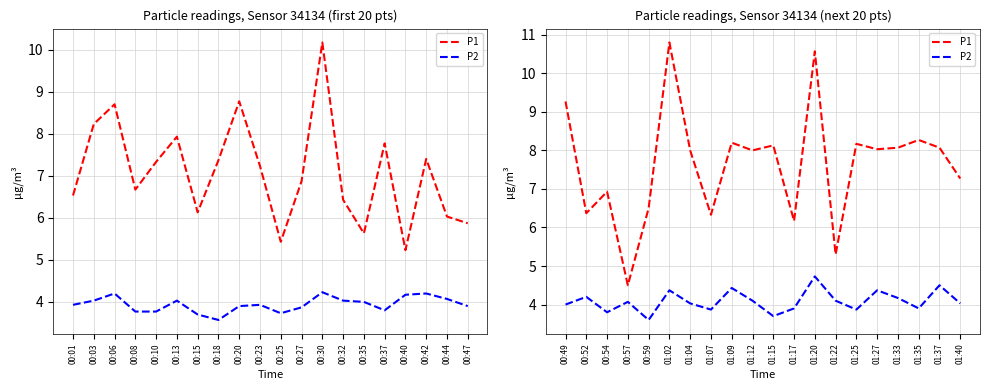

What is the difference between the maximum and minimum values in the P1 series?

6.3